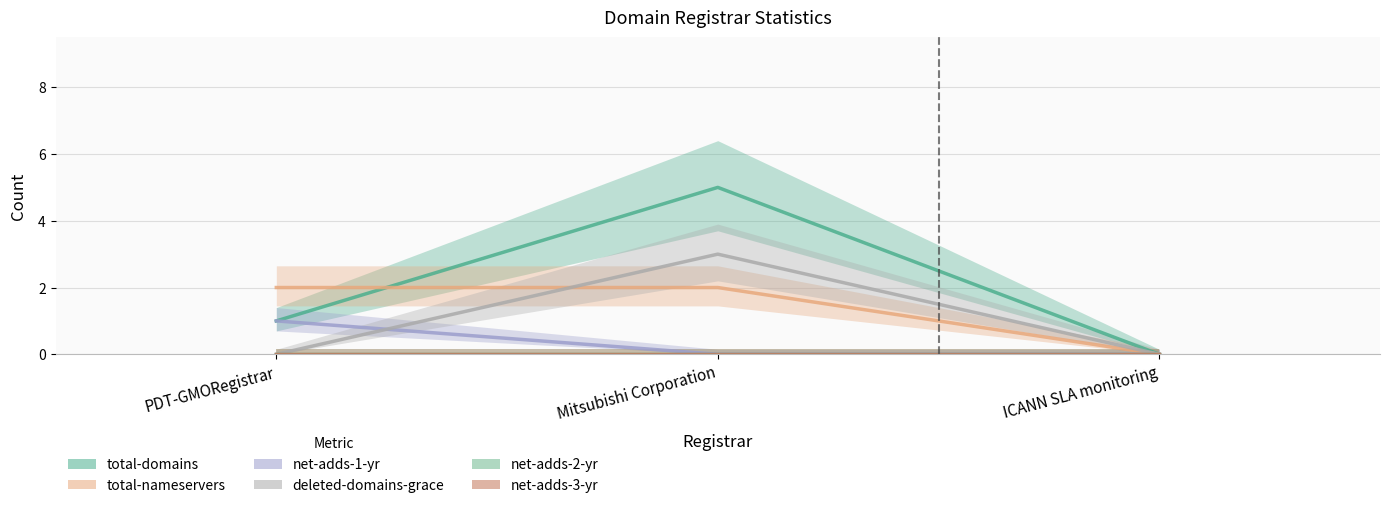

At which category does the chart reach its peak across all series?

Mitsubishi Corporation